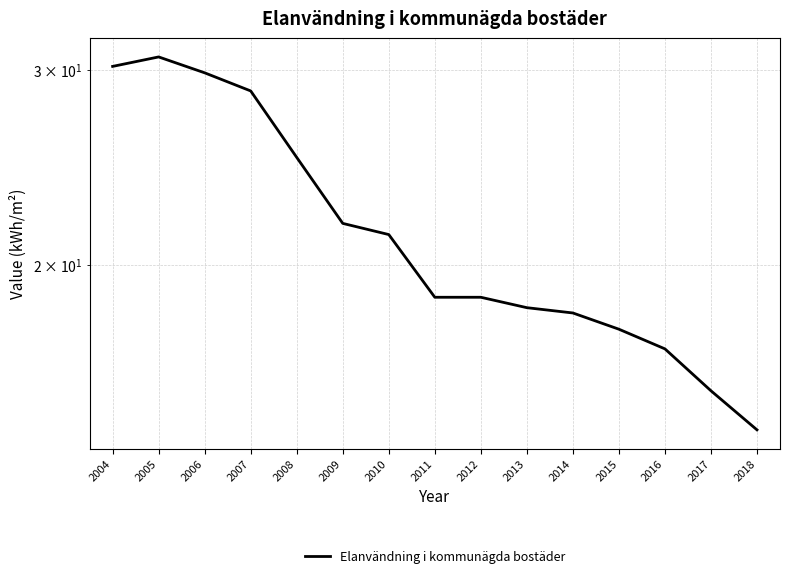

Reading right to left, transcribe all the data shown in this chart.

14.2	15.4	16.8	17.5	18.1	18.3	18.7	18.7	21.3	21.8	25.0	28.7	29.8	30.8	30.2